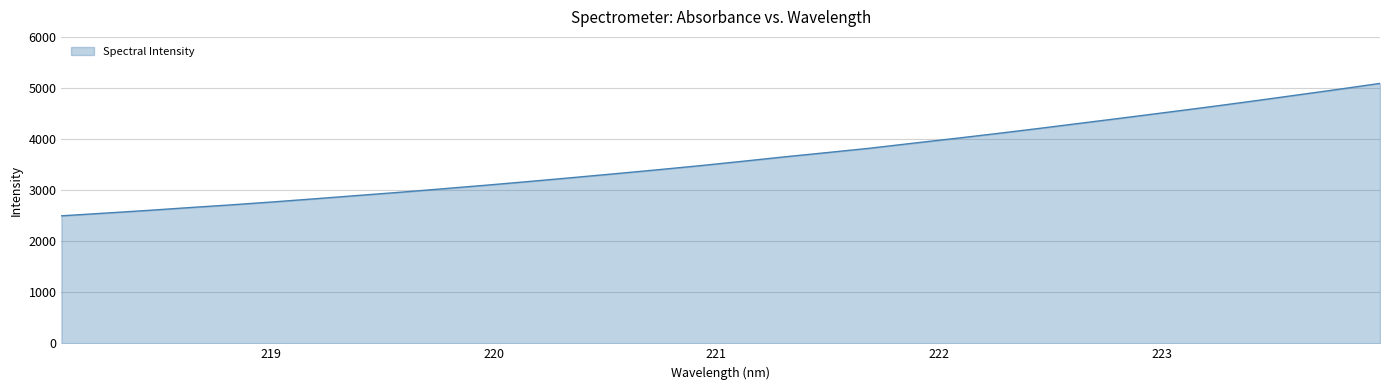

What is the difference between the maximum and minimum values?

2593.1